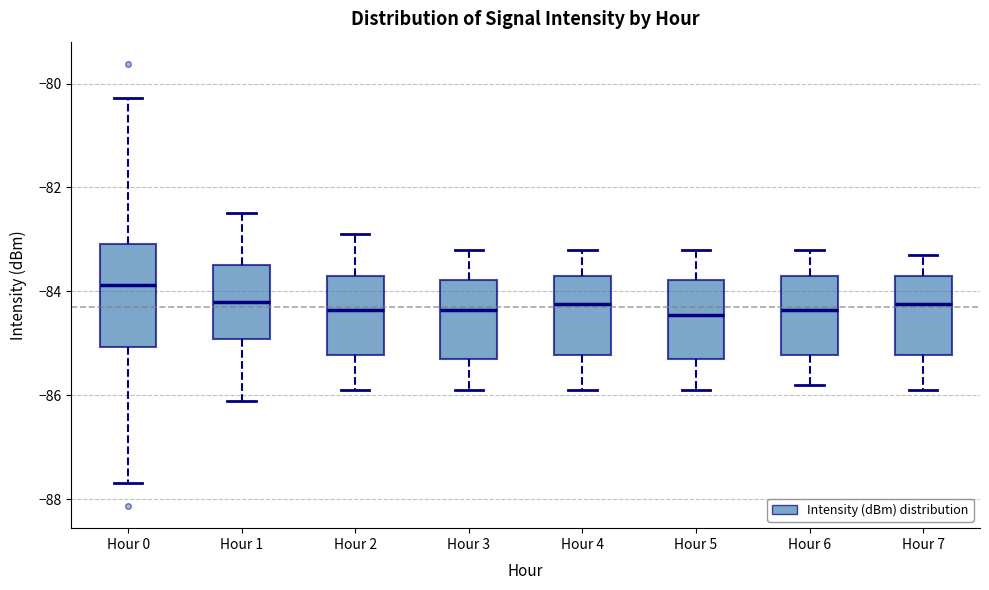

Where does the lower whisker of the box for Hour 7 end on the y-axis? The values are not printed on the chart, so give them approximately, as read against the axis.

-85.8